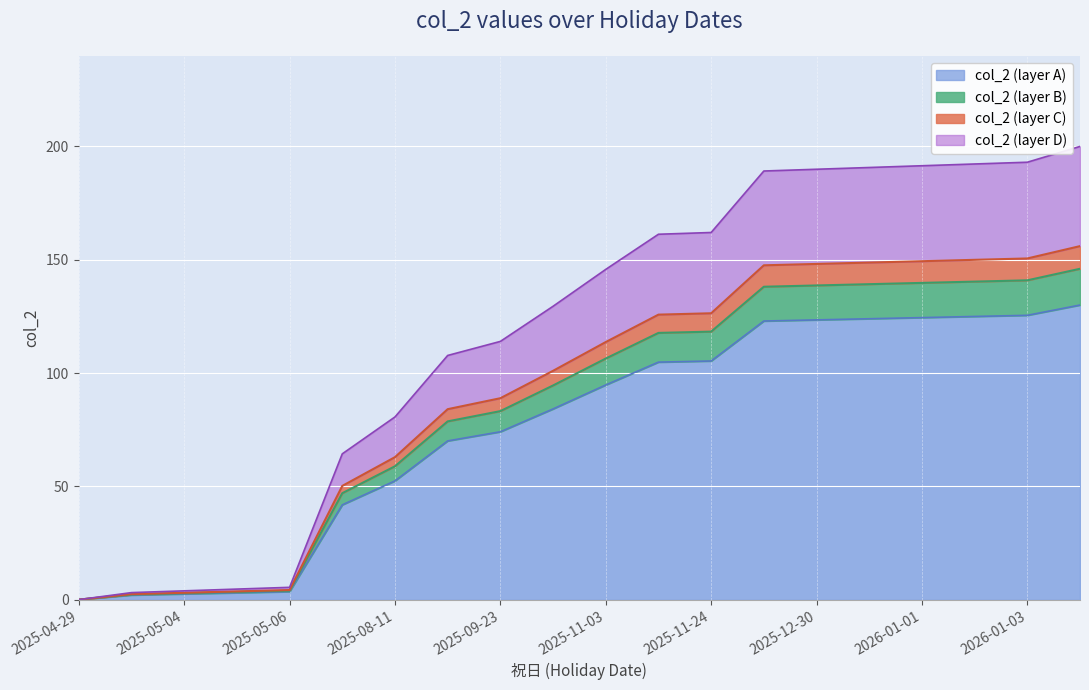

Is it true that the value at 2025-08-11 is 77.5?

False